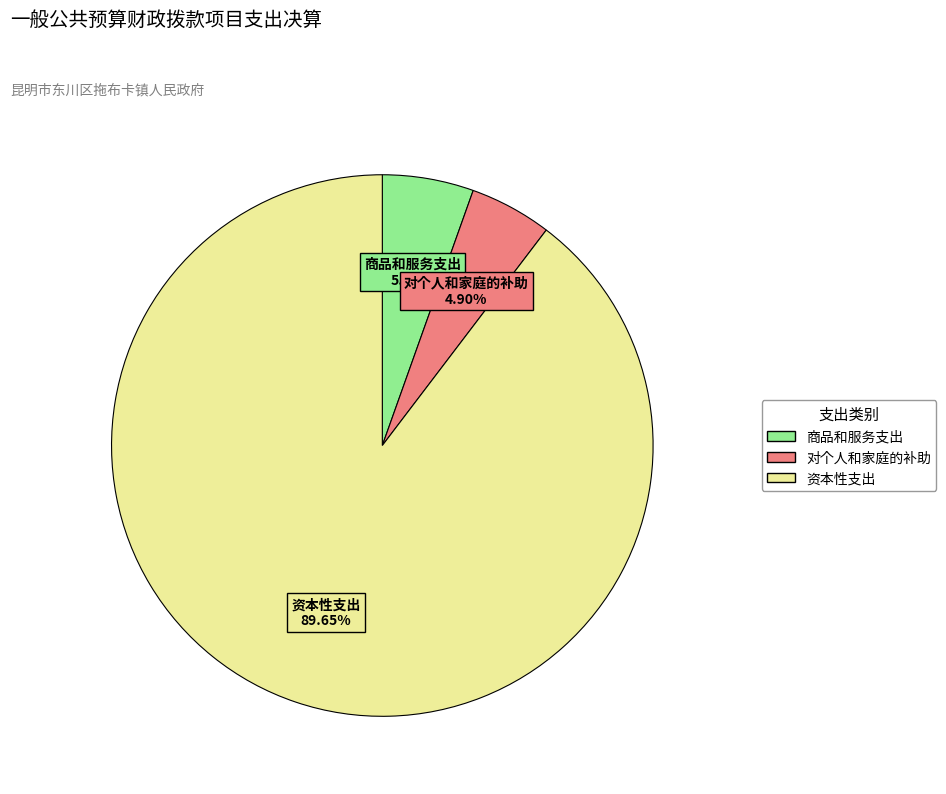

To the nearest percent, what is the difference between the largest and smallest slice percentages?

85%